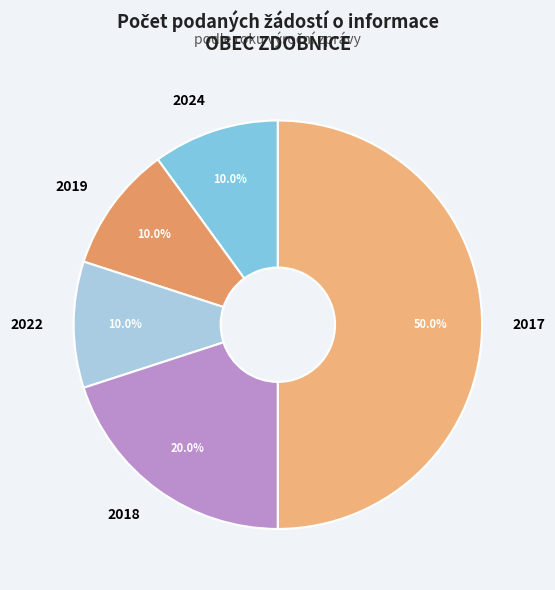

Which category has the biggest portion of the pie?

2017